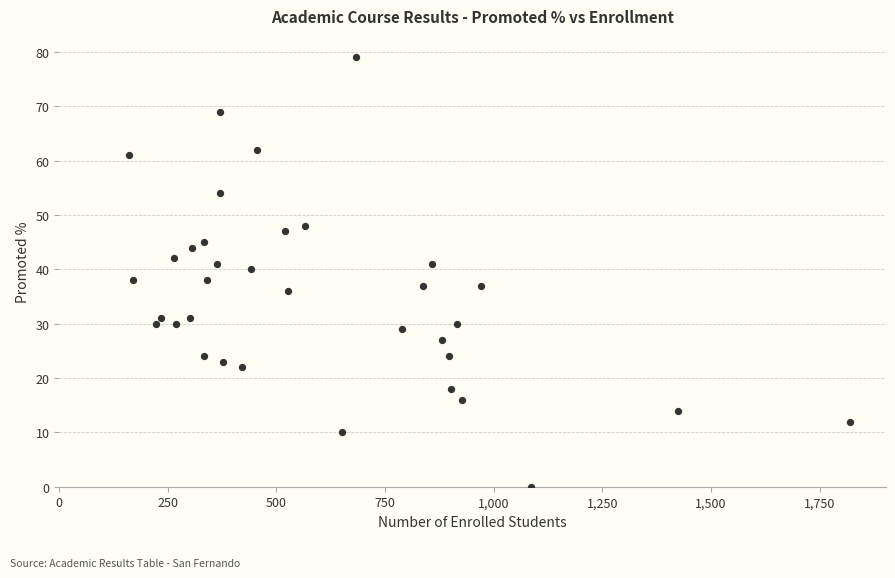

What is the range of X values (max minus min)?

1660